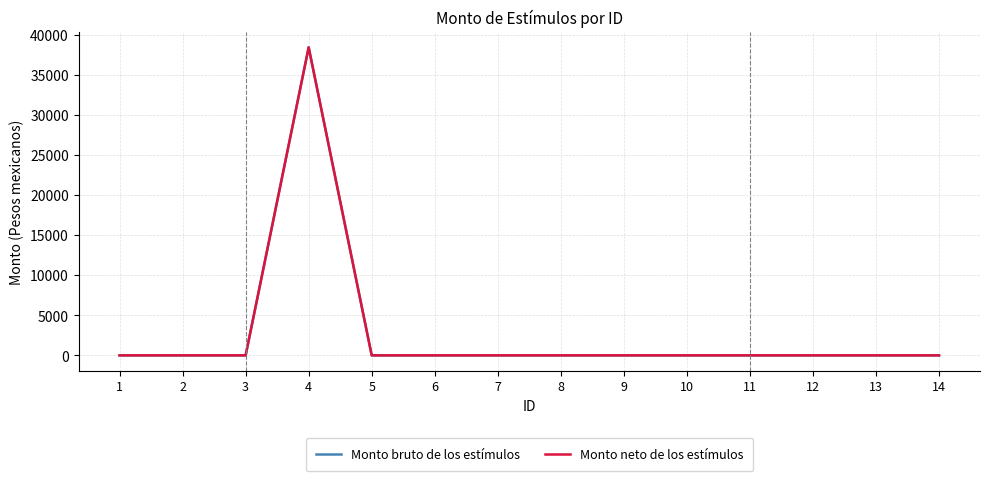

Does the chart have visible grid lines?

Yes